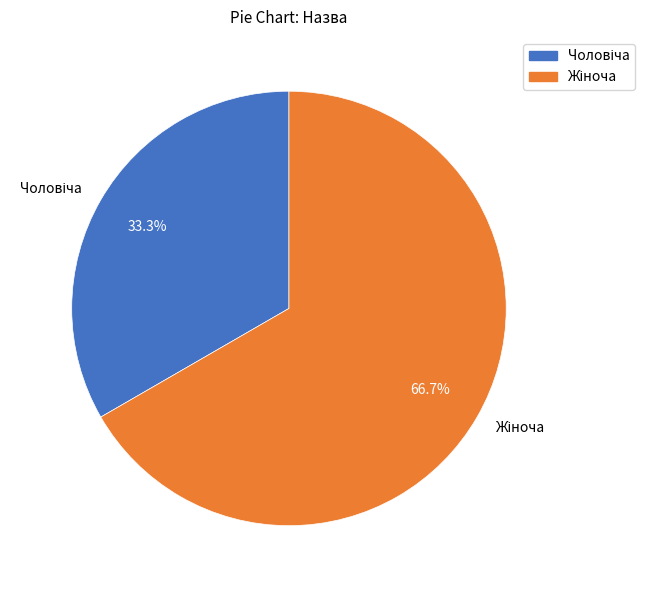

Is there any slice that represents more than half of the pie?

Yes